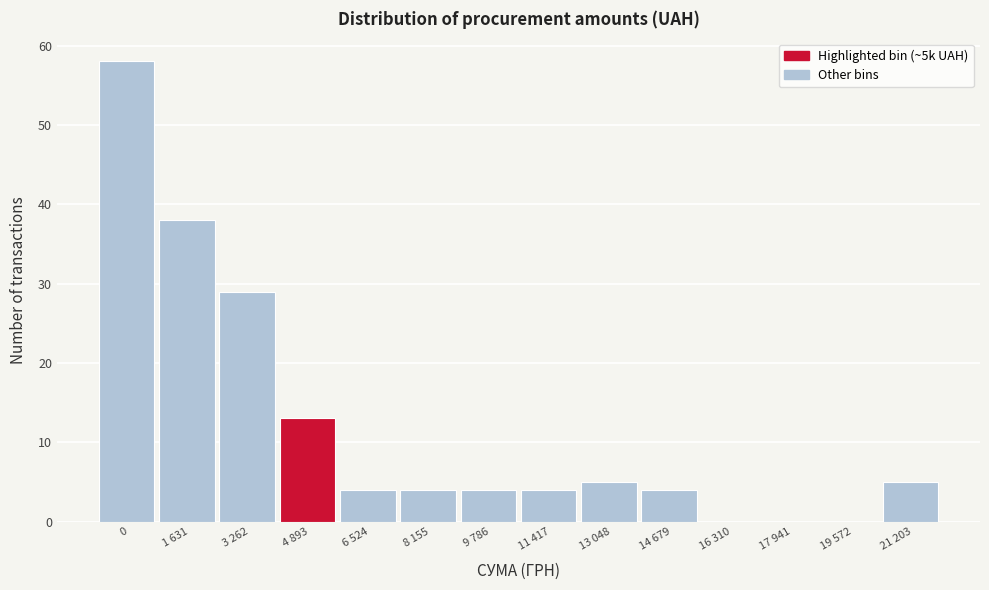

Reading left to right, extract all data points from this chart.

0=58	1 631=38	3 262=29	4 893=13	6 524=4	8 155=4	9 786=4	11 417=4	13 048=5	14 679=4	16 310=0	17 941=0	19 572=0	21 203=5